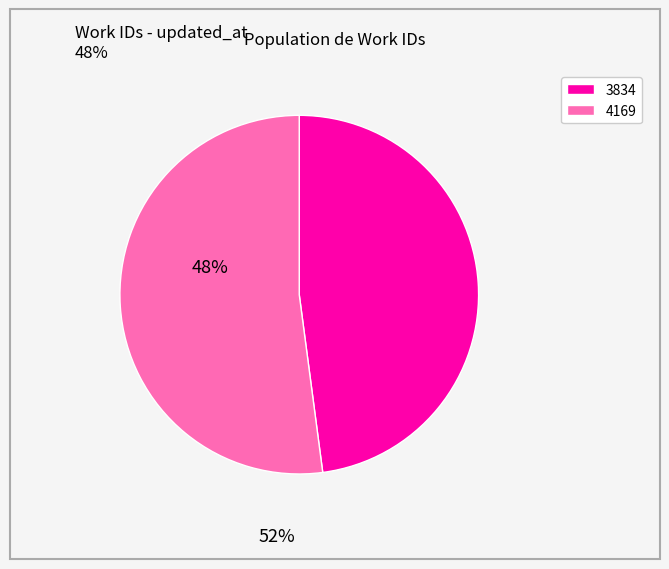

Is there a majority slice in this chart?

Yes